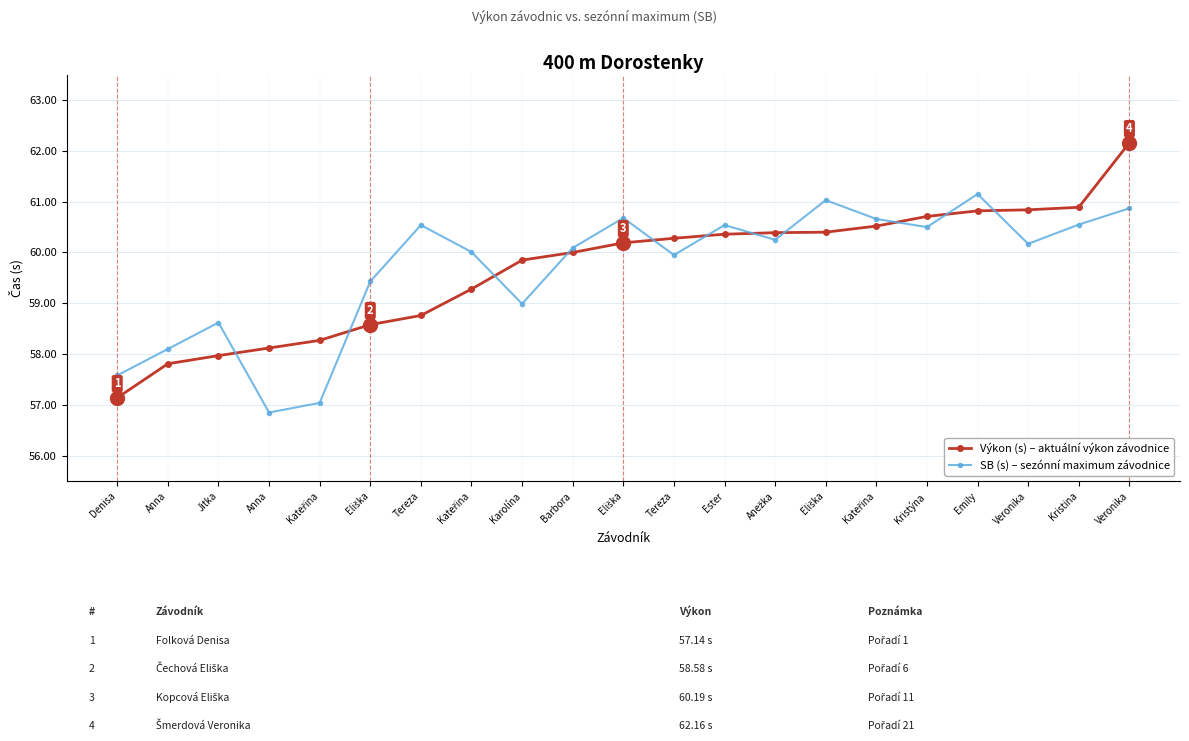

Between Tereza and Anna, which is larger?

Tereza